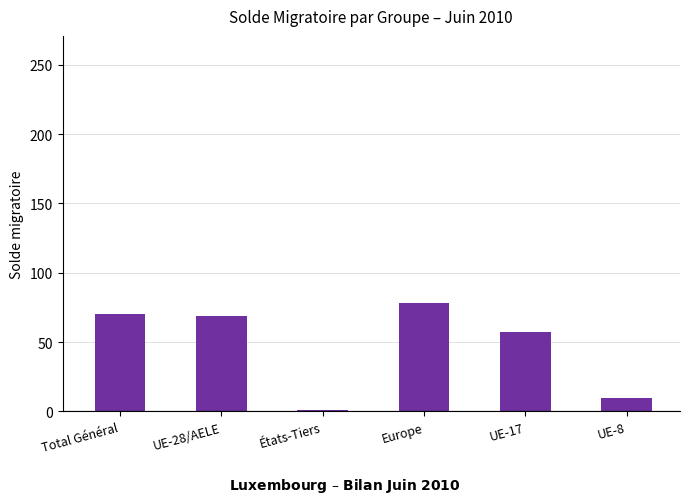

Is it true that the value at Europe is 25?

False